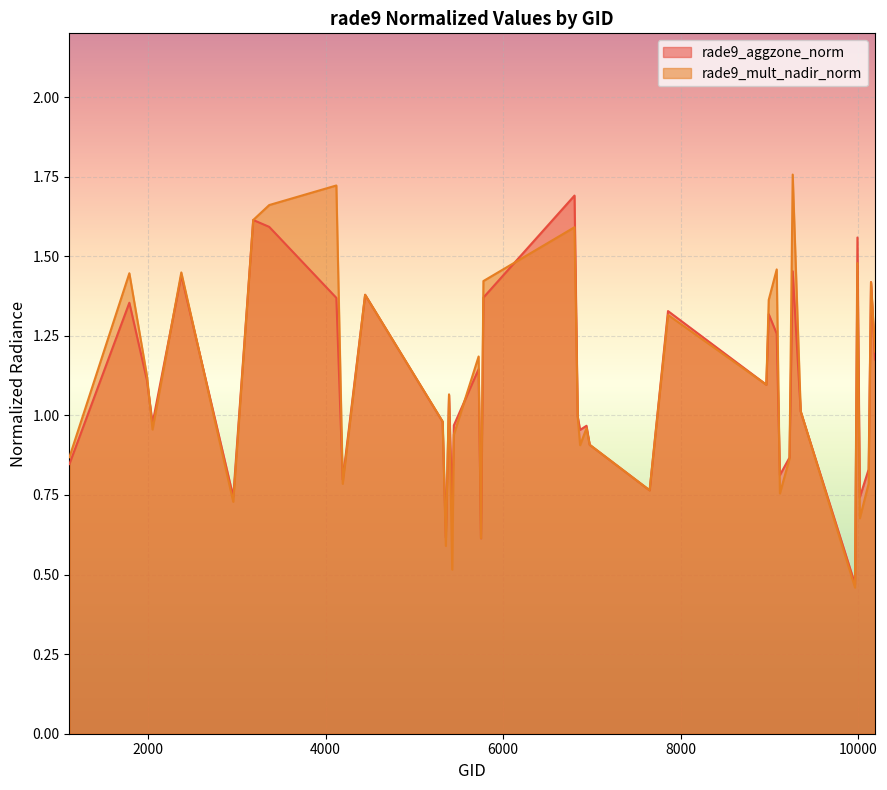

Is it true that rade9_mult_nadir_norm equals 0.5 at 5444?

False